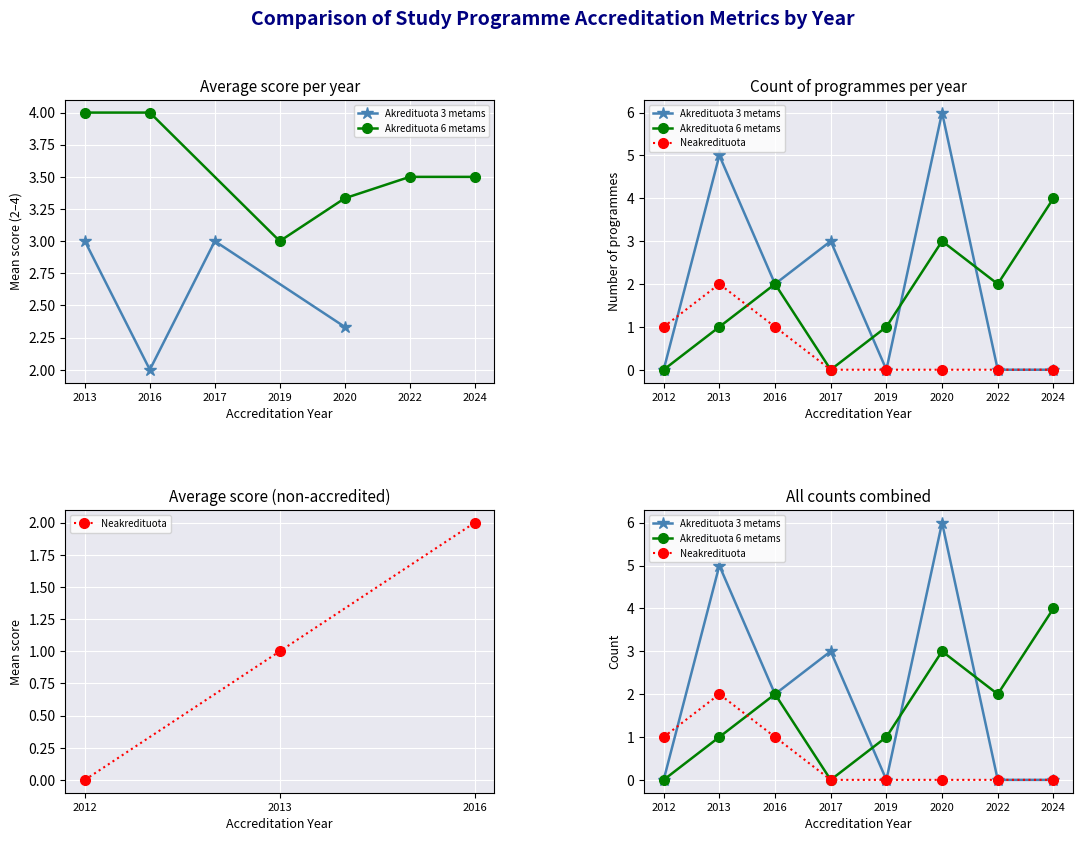

Where is Akredituota 6 metams nearest to the value 2?

2016